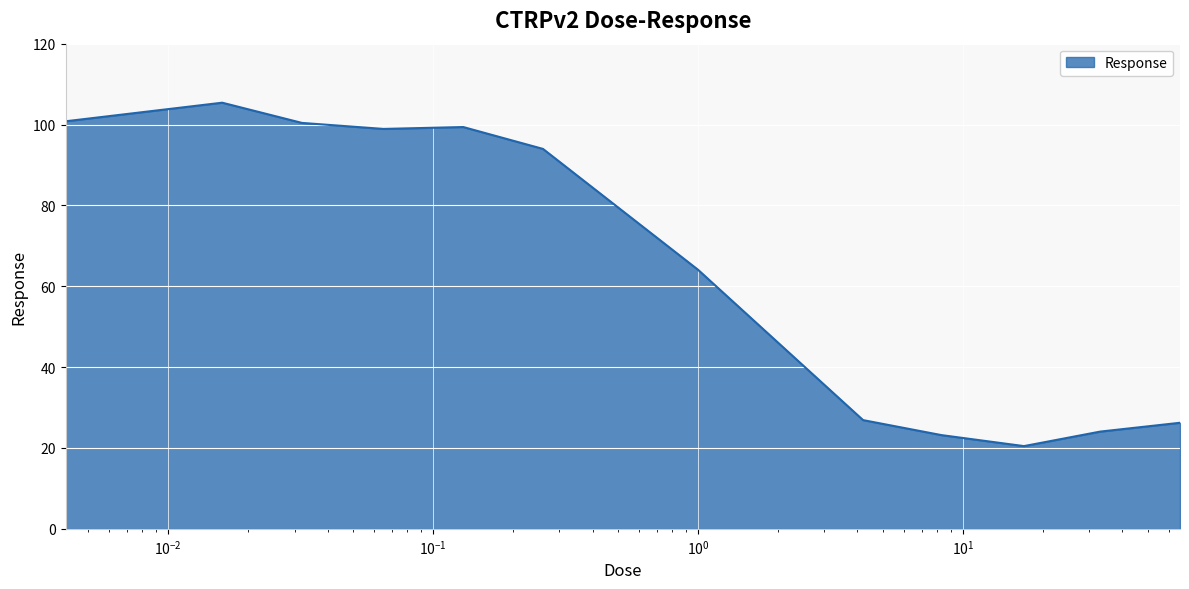

What is the smallest value displayed?

20.5